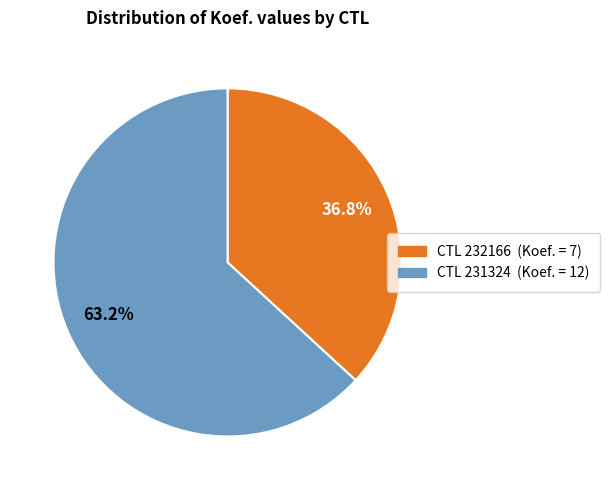

Is there a majority slice in this chart?

Yes